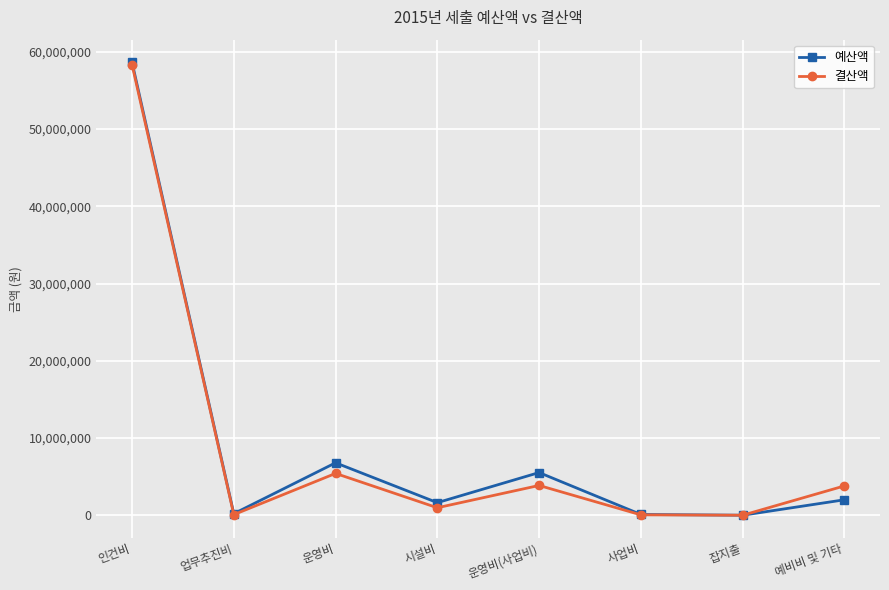

Is the value of 예산액 at 잡지출 greater than the value of 결산액 at 운영비?

No